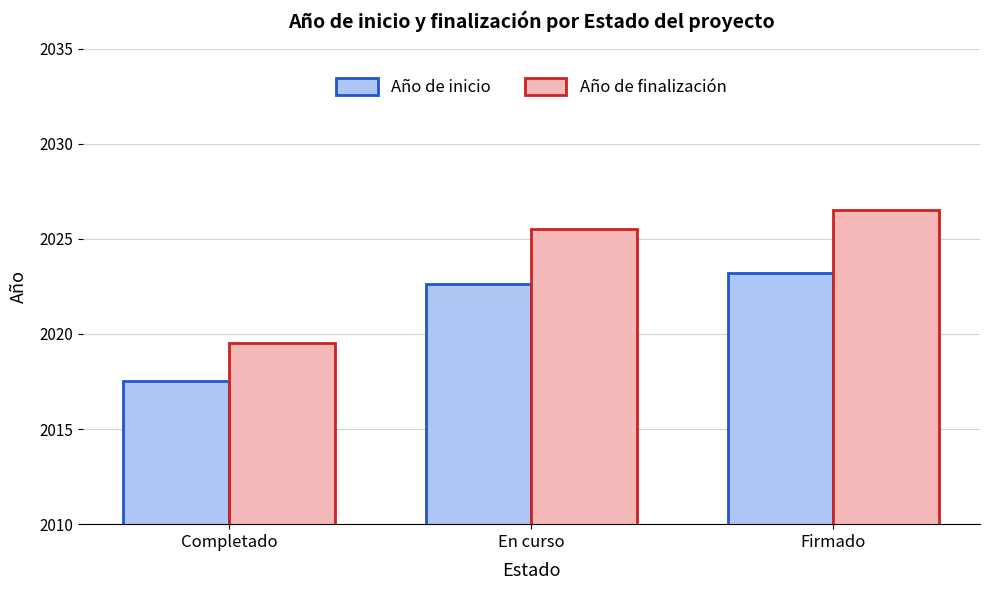

At which label does Año de finalización reach its minimum?

Completado